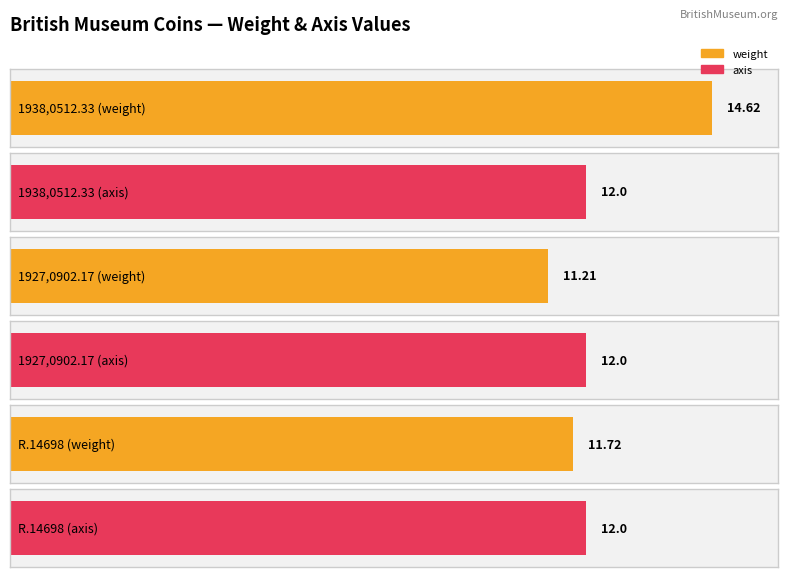

How many bars are there in total?

6